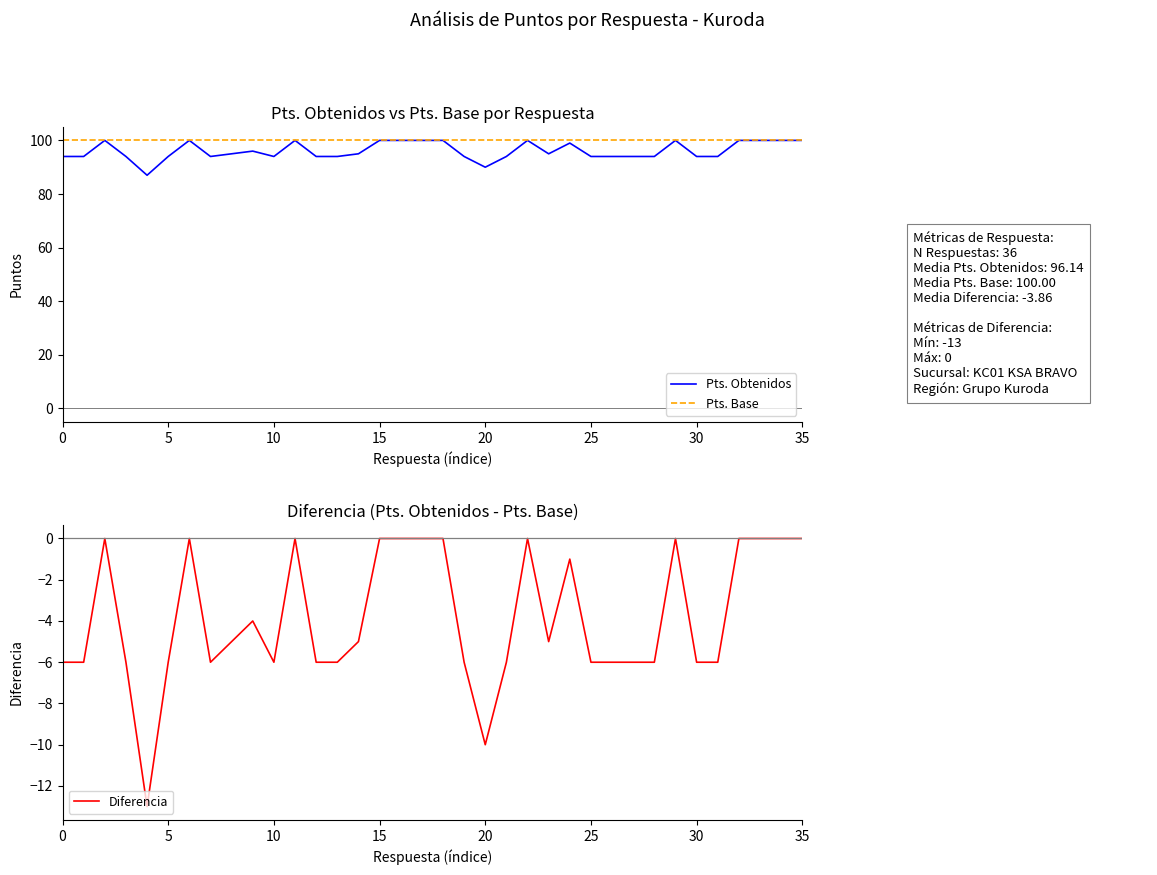

How many values in Diferencia are below zero?

23